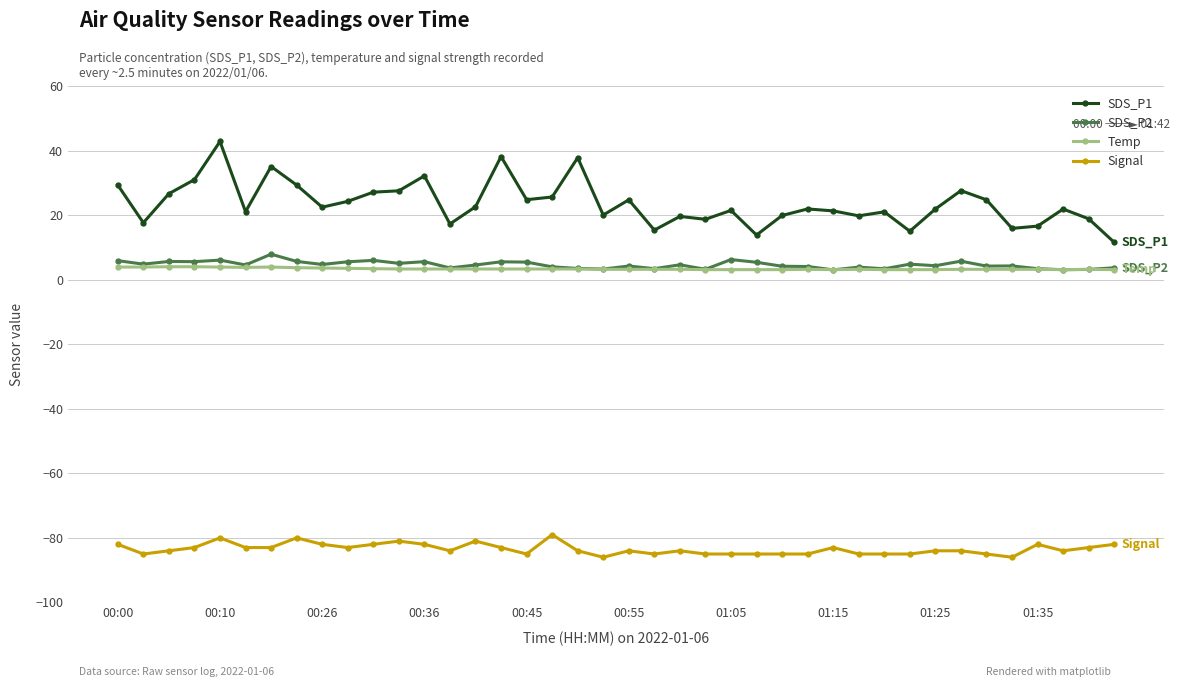

How many series are shown in this chart?

4